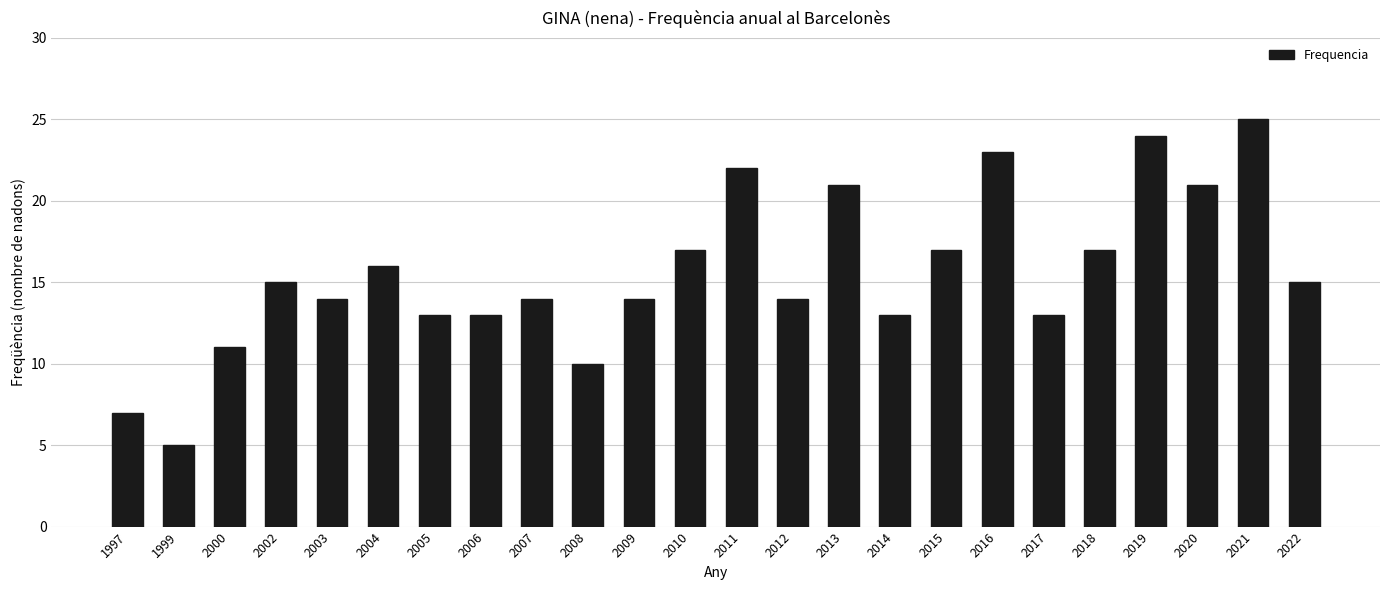

Reading right to left, transcribe all the data shown in this chart.

2022=15	2021=25	2020=21	2019=24	2018=17	2017=13	2016=23	2015=17	2014=13	2013=21	2012=14	2011=22	2010=17	2009=14	2008=10	2007=14	2006=13	2005=13	2004=16	2003=14	2002=15	2000=11	1999=5	1997=7